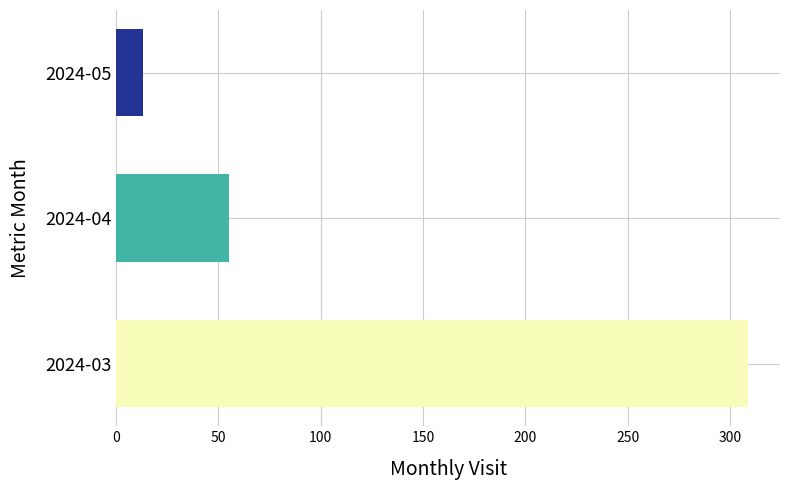

What is the greatest value displayed?

309